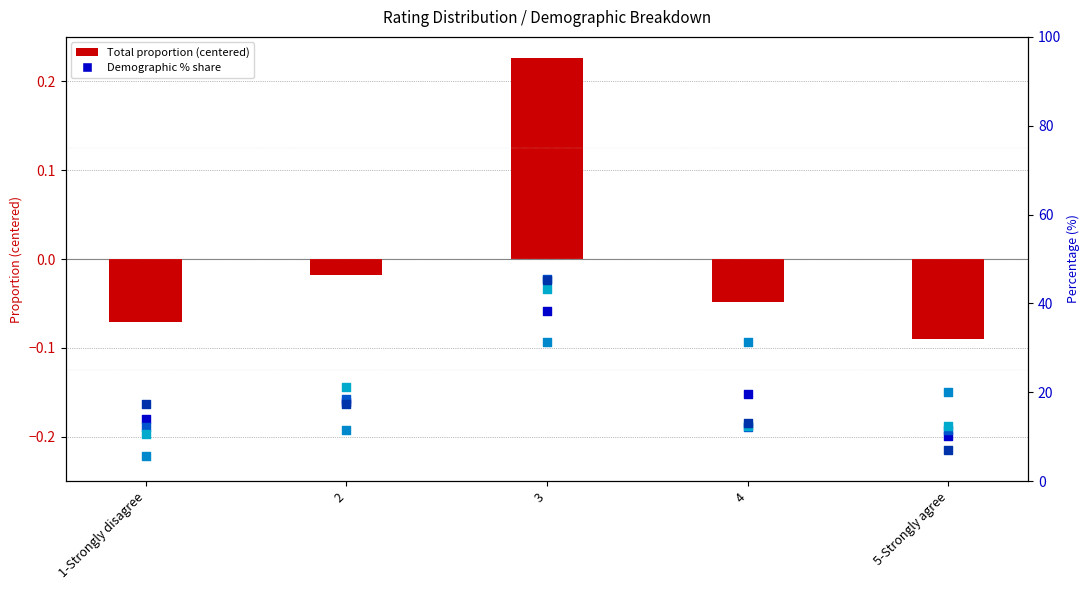

Which series reaches the maximum Y coordinate?

Female